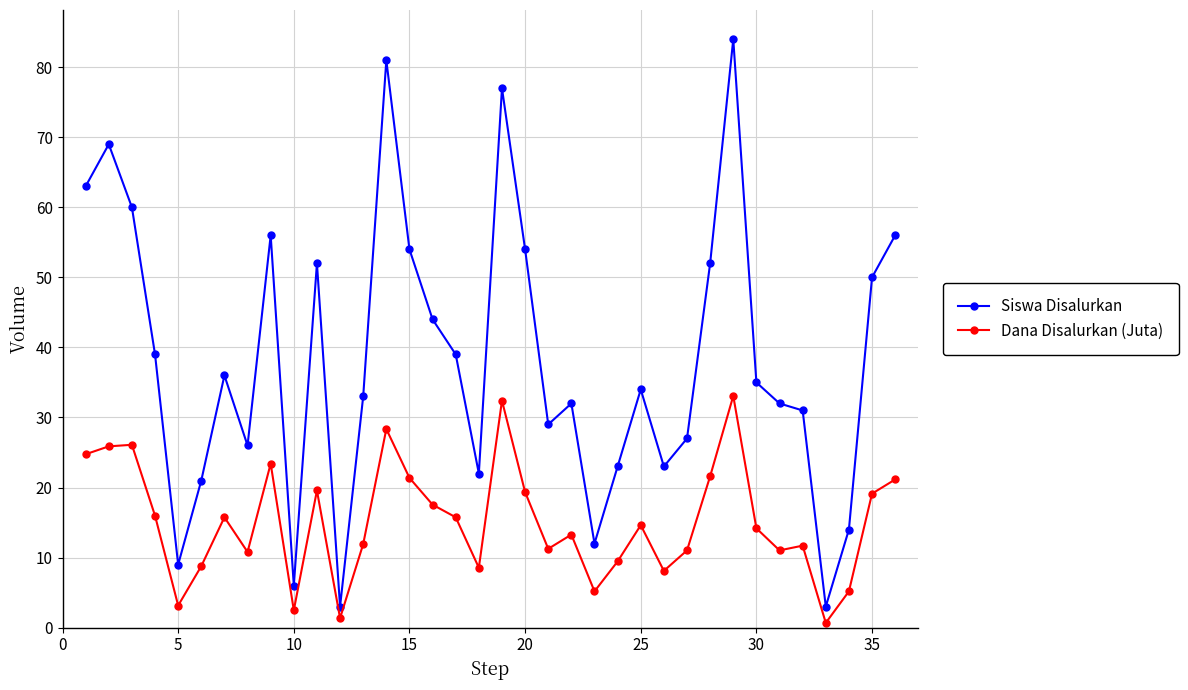

What is the highest value of the Siswa Disalurkan series?

84.0